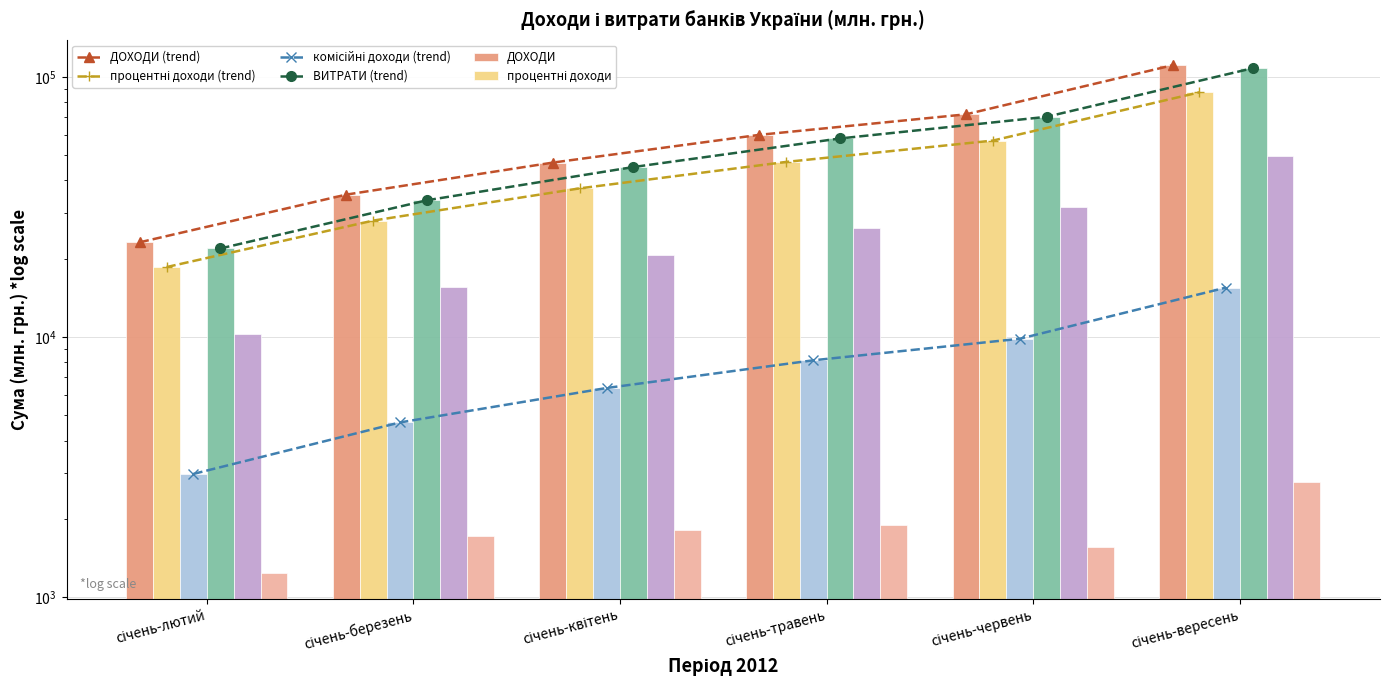

At which label is ВИТРАТИ closest to 64968?

січень-червень